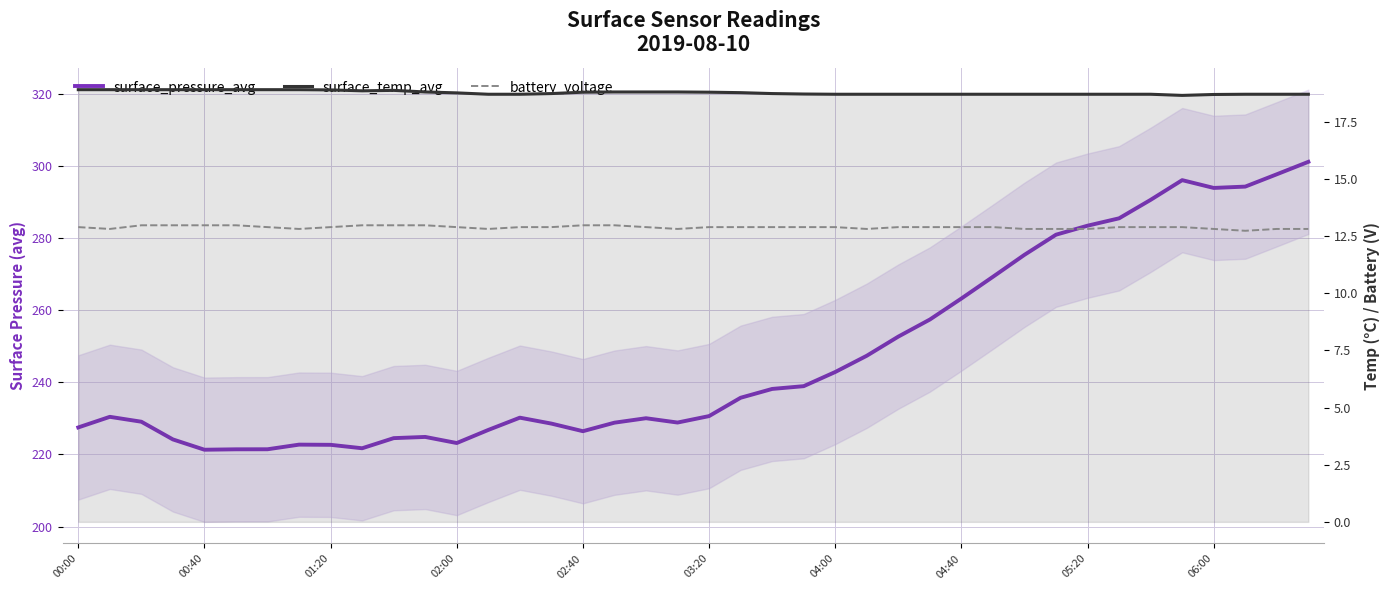

True or false: surface_temp_avg has more than 0 points higher than both neighbors.

True